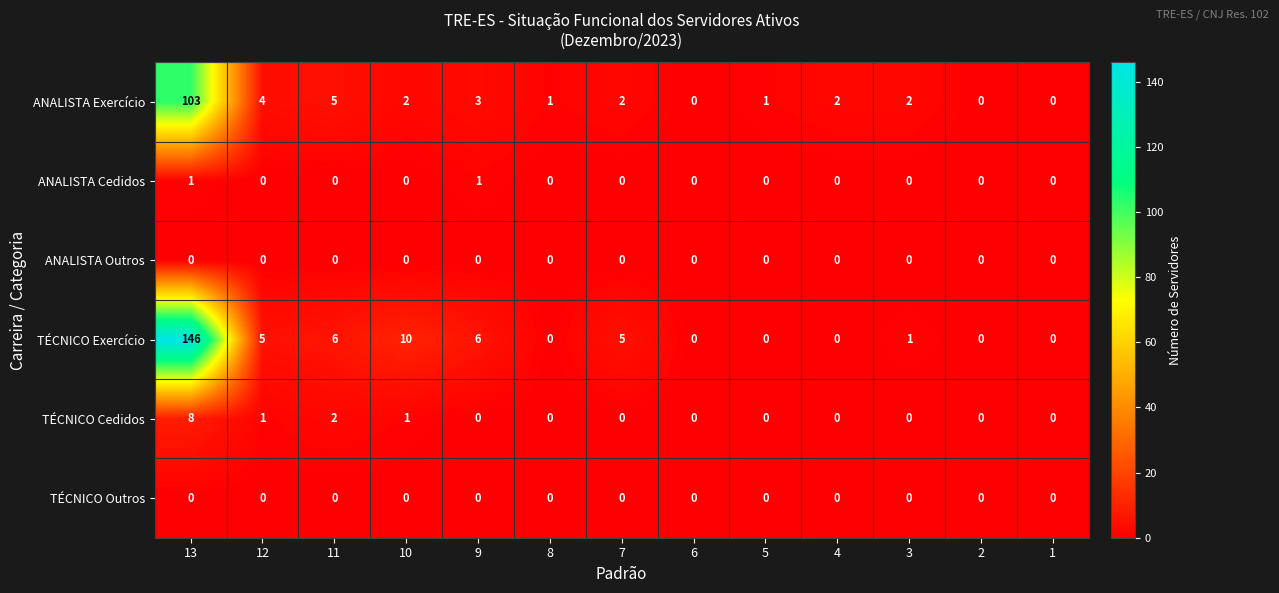

The value of TÉCNICO Cedidos at 3 is 5. True or false?

False